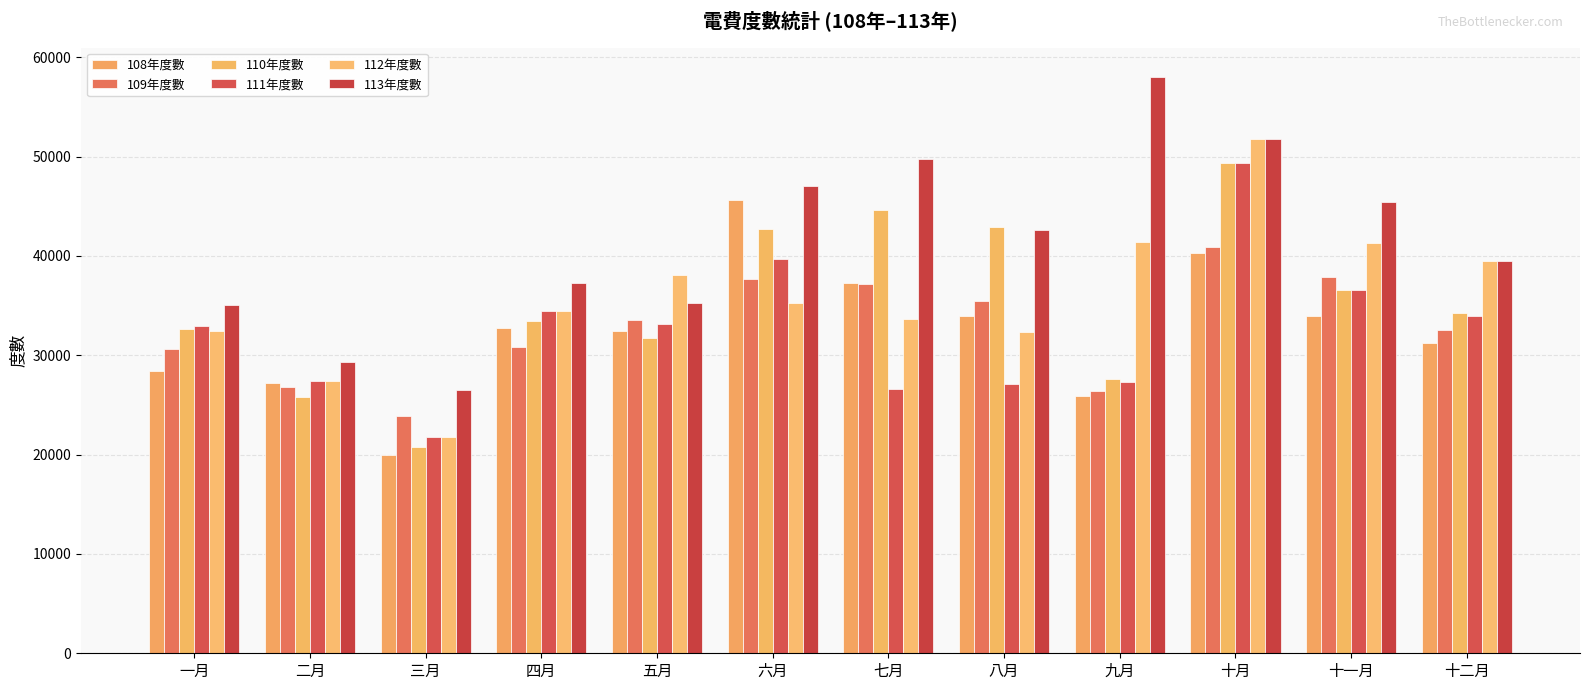

The value of 111年度數 at 十一月 is 11499. True or false?

False